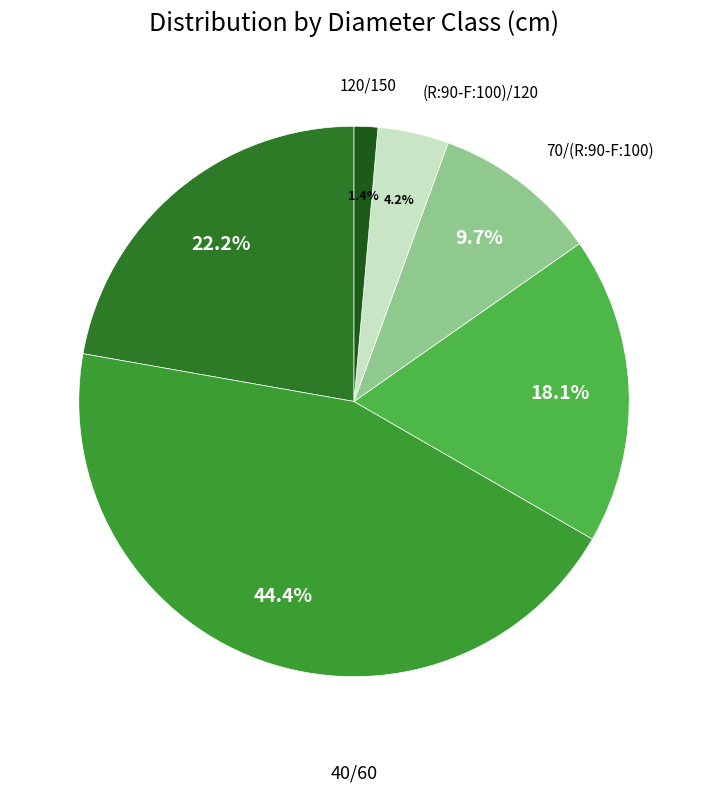

Count the number of slices in the pie.

6